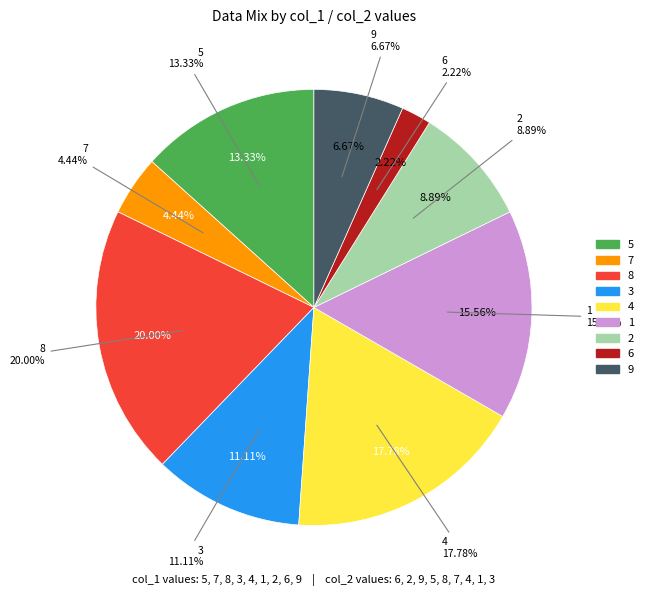

What is the ratio of the value at 2 to the value at 6?

4.0